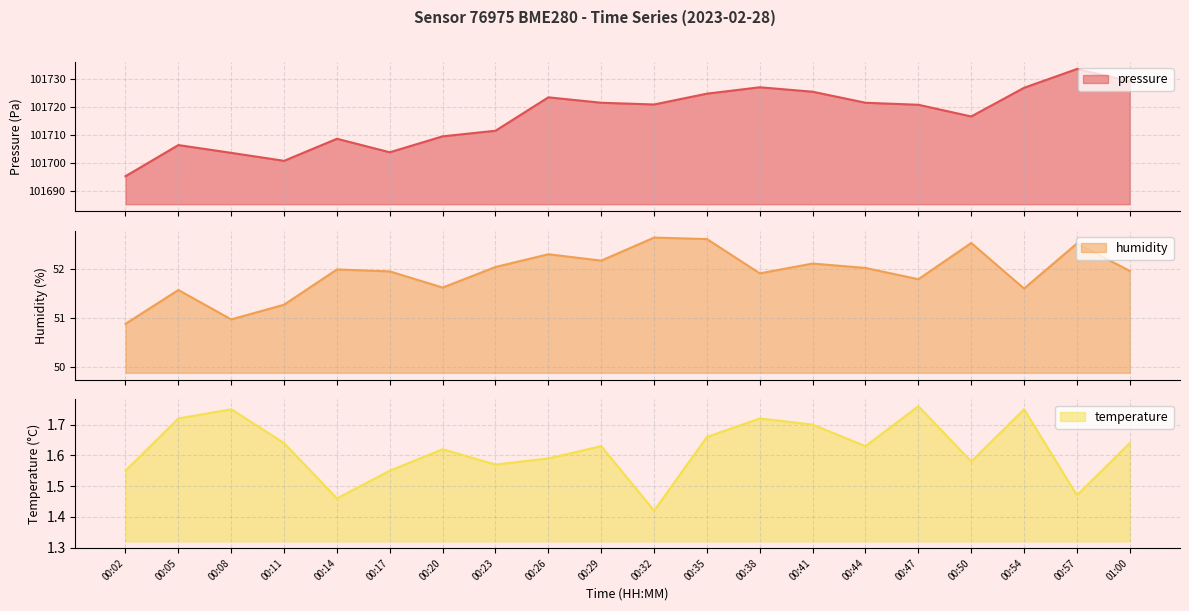

True or false: pressure and humidity cross at least once.

False